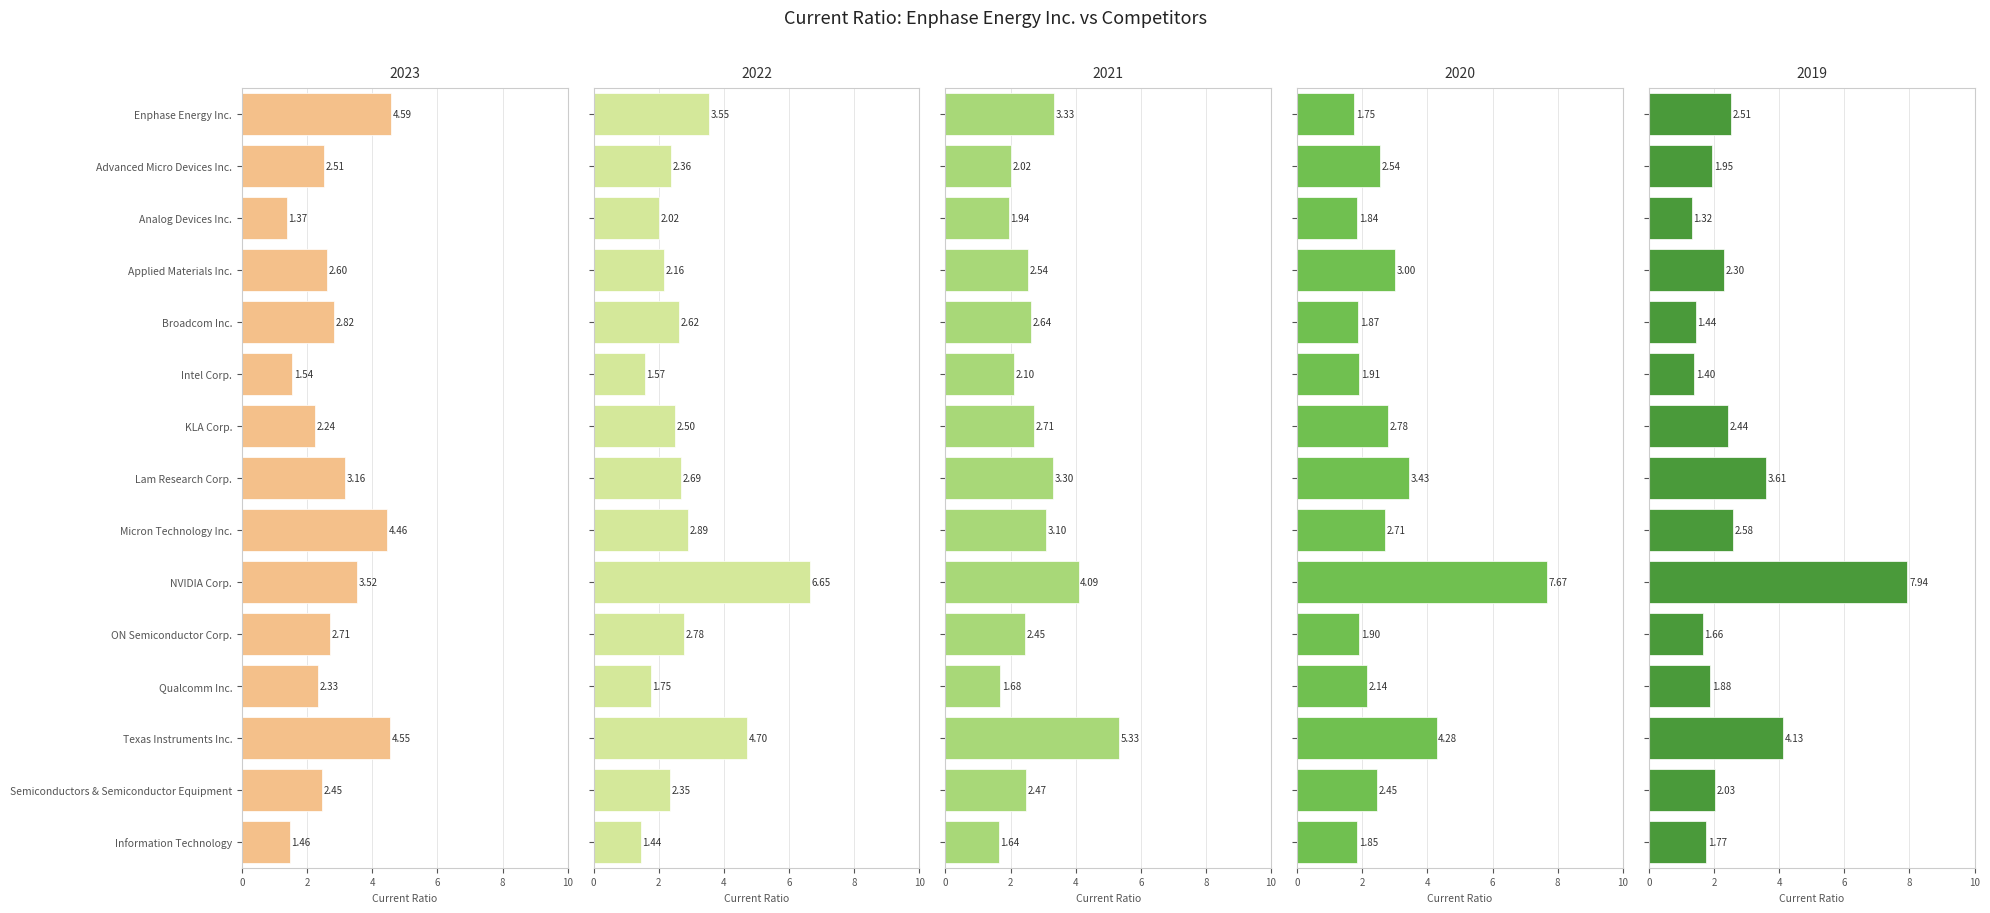

Reading left to right, what are all the values shown in this chart?

2023-12-31: 4.6	2.5	1.4	2.6	2.8	1.5	2.2	3.2	4.5	3.5	2.7	2.3	4.5	2.5	1.5
2022-12-31: 3.5	2.4	2.0	2.2	2.6	1.6	2.5	2.7	2.9	6.7	2.8	1.8	4.7	2.4	1.4
2021-12-31: 3.3	2.0	1.9	2.5	2.6	2.1	2.7	3.3	3.1	4.1	2.5	1.7	5.3	2.5	1.6
2020-12-31: 1.8	2.5	1.8	3.0	1.9	1.9	2.8	3.4	2.7	7.7	1.9	2.1	4.3	2.5	1.9
2019-12-31: 2.5	1.9	1.3	2.3	1.4	1.4	2.4	3.6	2.6	7.9	1.7	1.9	4.1	2.0	1.8